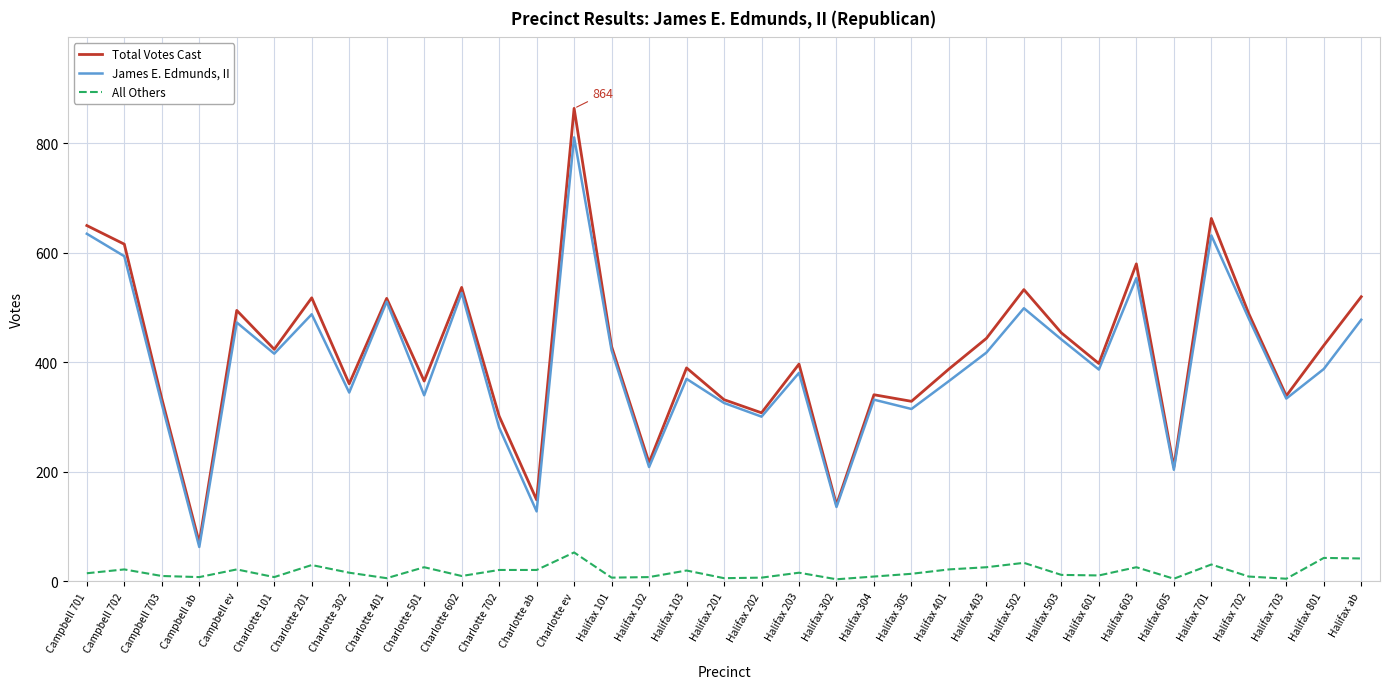

At which label is Total Votes Cast closest to 467?

Halifax 503